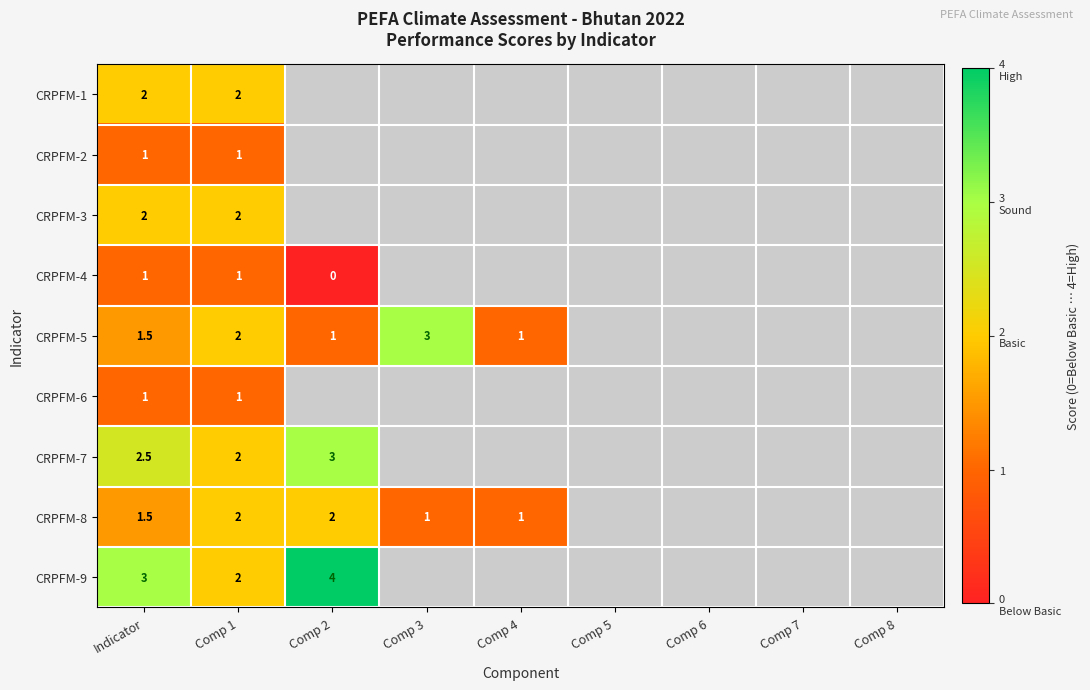

What is the sum of the CRPFM-8 values at Comp 4 and Comp 2?

3.0